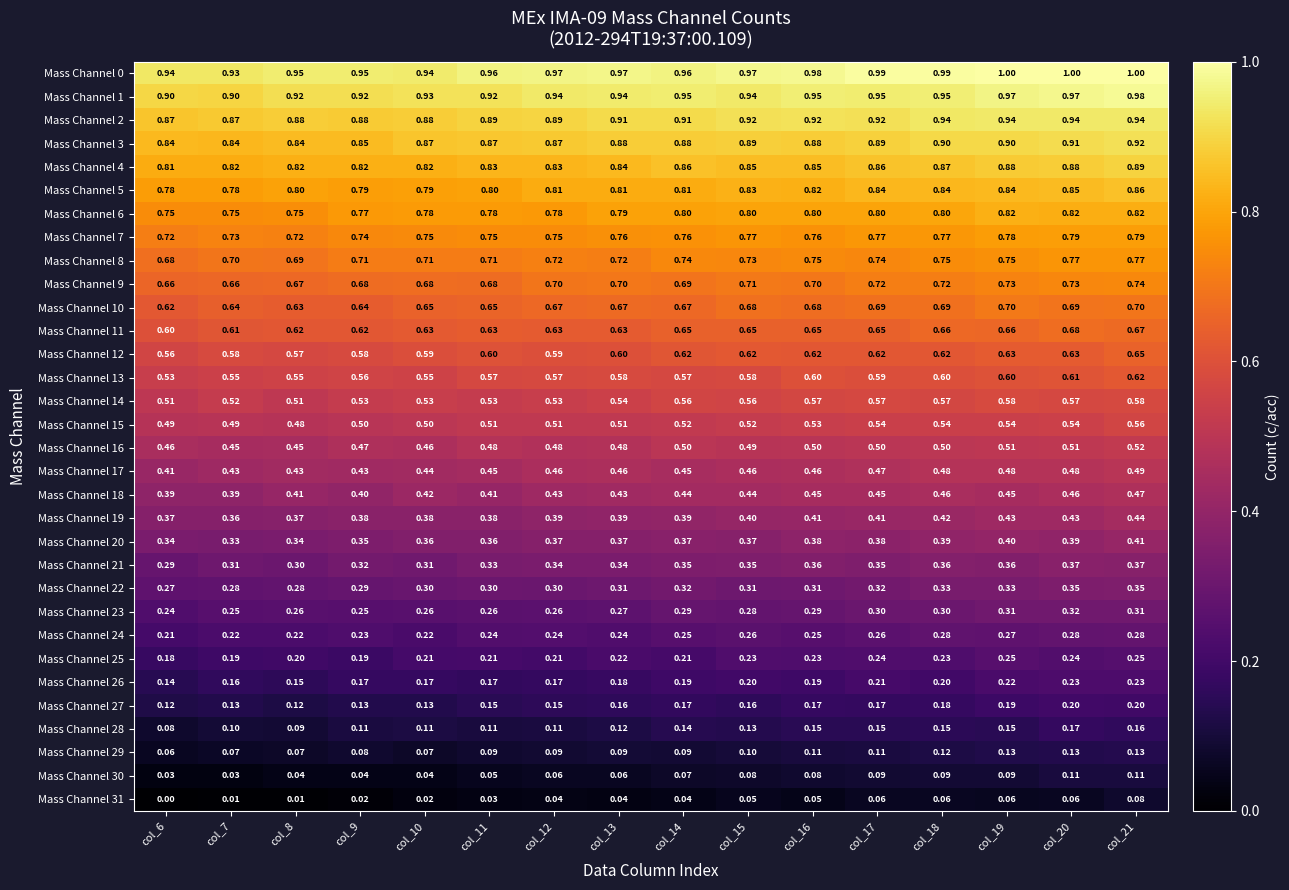

Is the value of Mass Channel 9 at col_18 greater than the value of Mass Channel 21 at col_14?

Yes